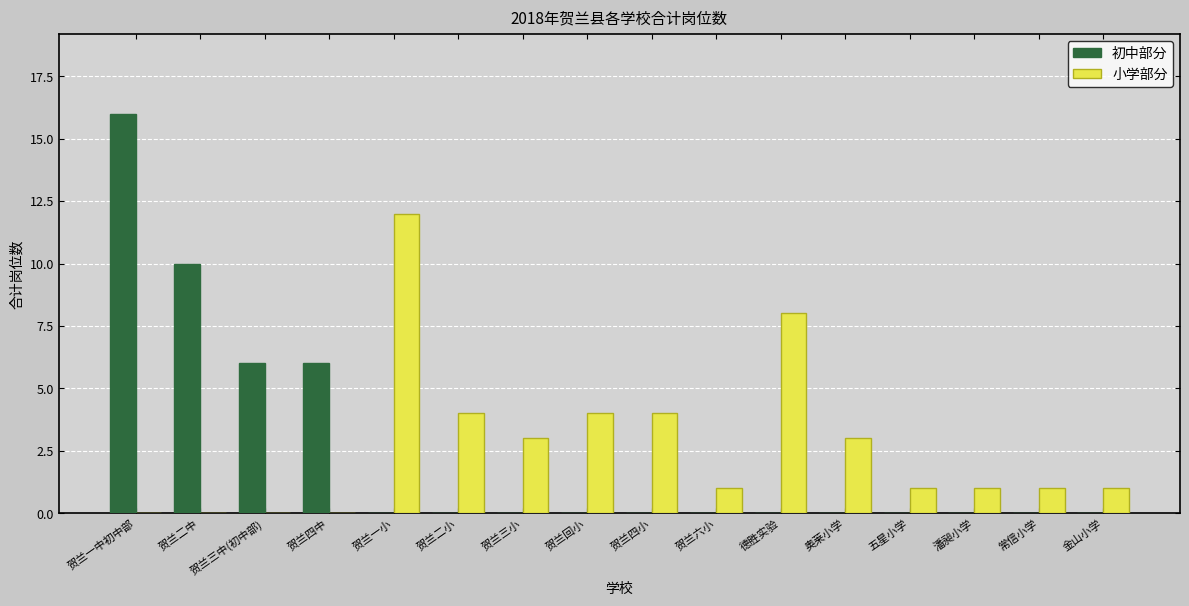

The value of 小学部分 at 贺兰回小 is 2. True or false?

False